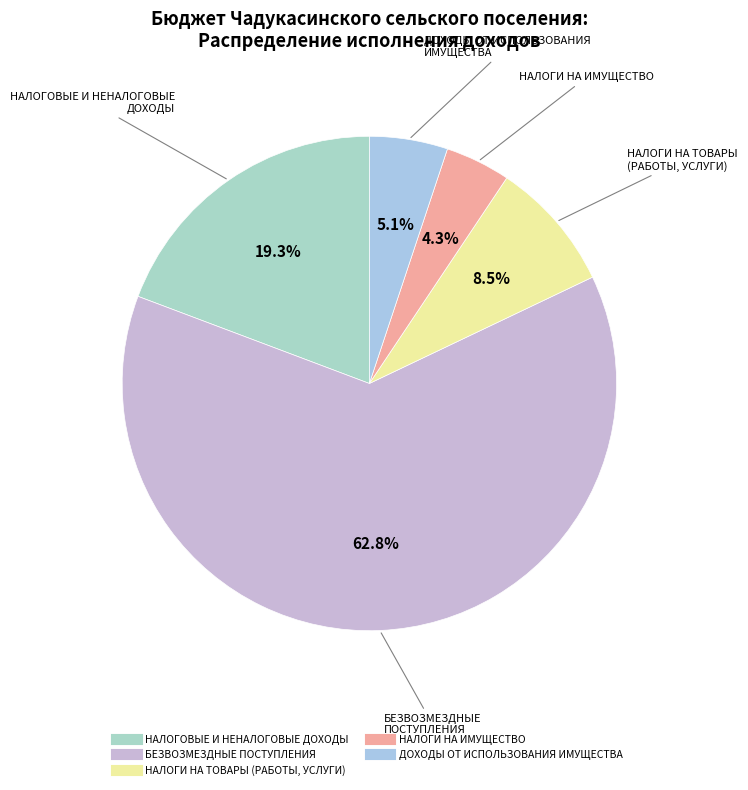

To the nearest percent, what is the average slice percentage?

20%